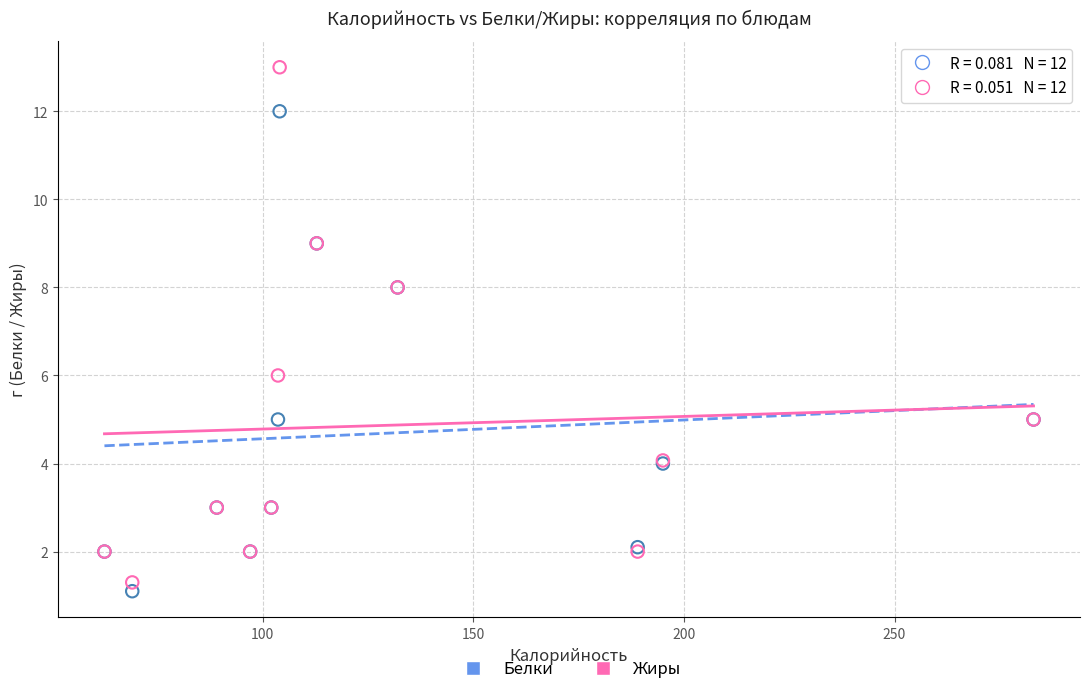

Which series contains the highest Y value?

Жиры